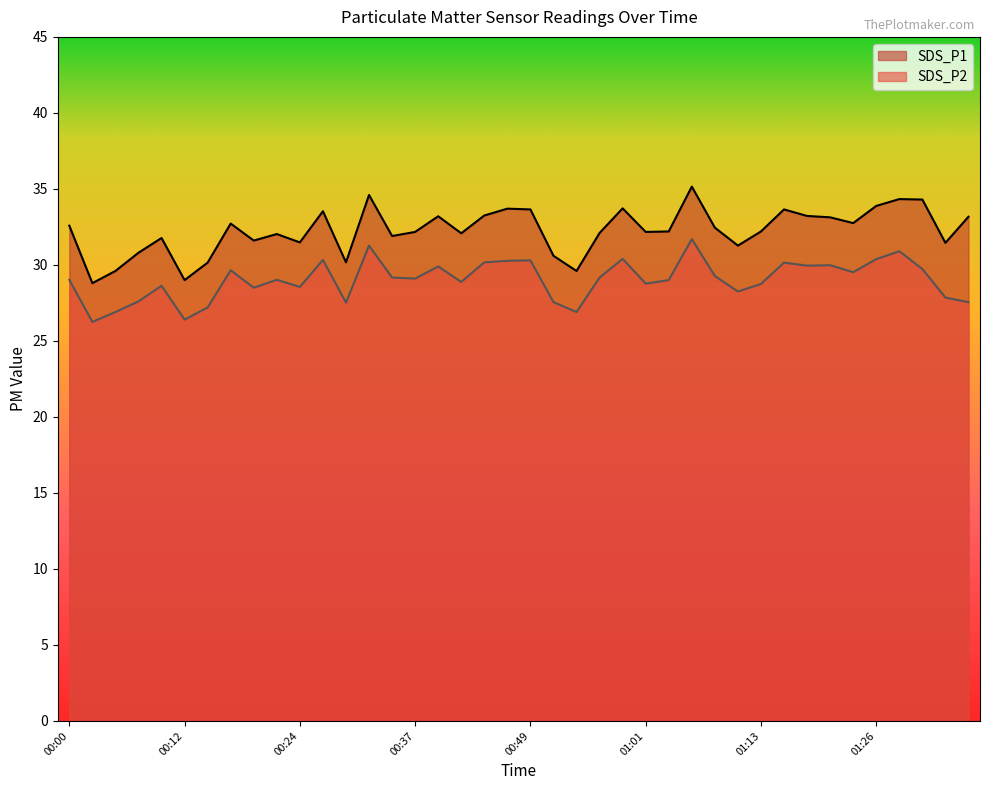

What is the value of the SDS_P1 point at the 27th from the left?

32.2